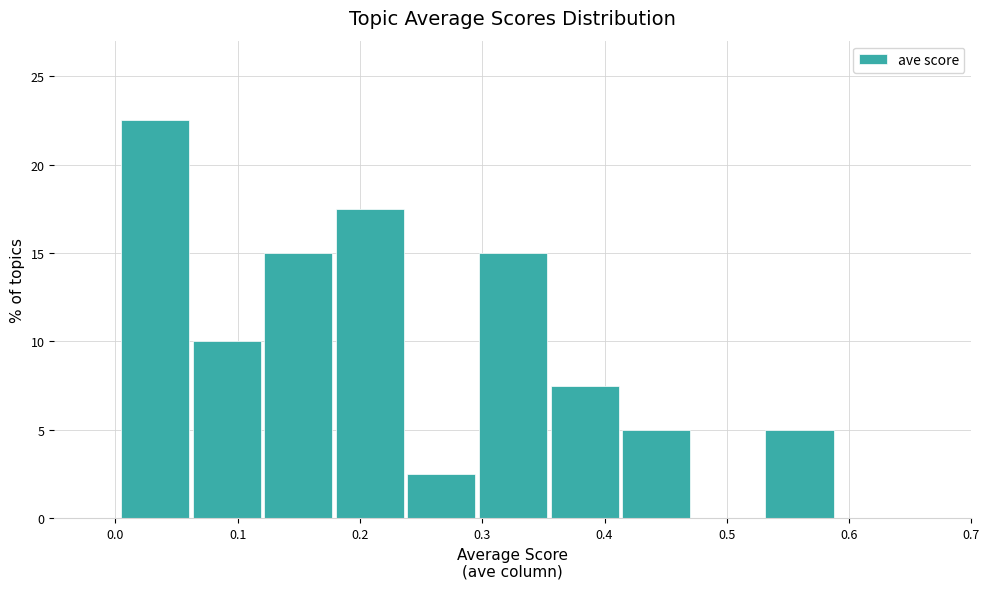

Reading left to right, transcribe this chart: for each bar, give the range it covers on the x-axis and its height. Neither the bar edges nor the heights are printed on the chart, so give them approximately, as read against the axes.

0.00 to 0.06: 22.5
0.06 to 0.12: 10.0
0.12 to 0.18: 15.0
0.18 to 0.24: 17.5
0.24 to 0.30: 2.5
0.30 to 0.35: 15.0
0.35 to 0.41: 7.5
0.41 to 0.47: 5.0
0.47 to 0.53: 0
0.53 to 0.59: 5.0